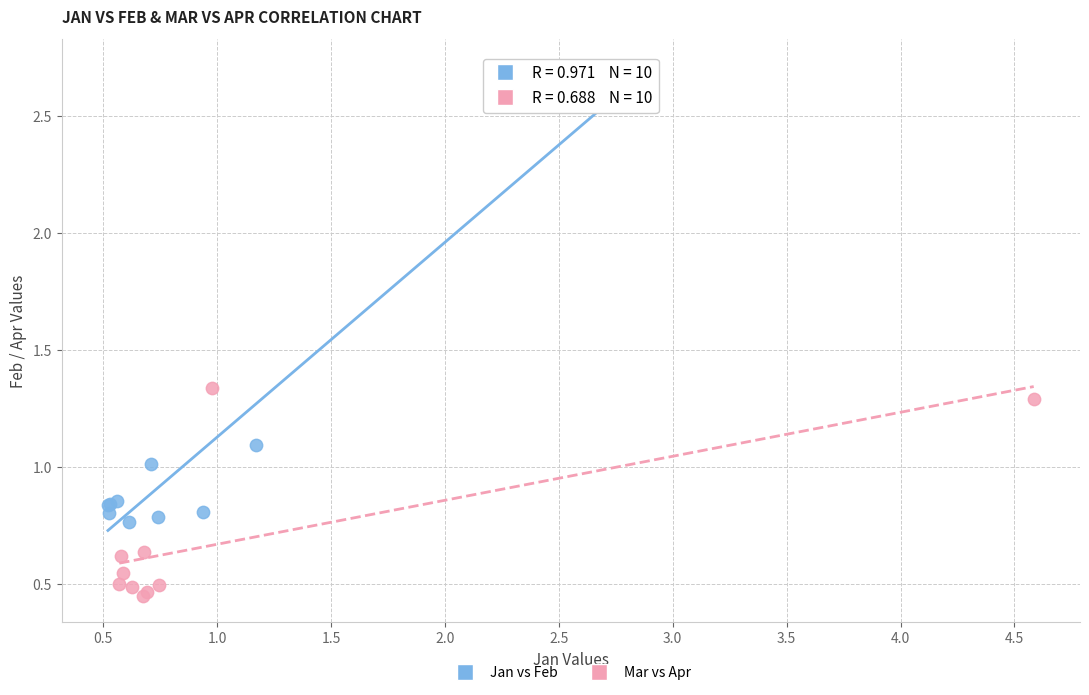

Which series has the widest spread of Y values?

Jan vs Feb